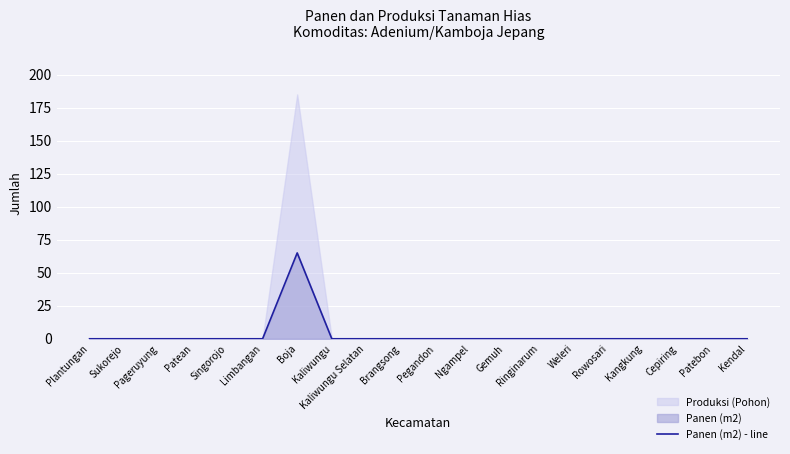

List the labels in order of value, smallest first.

Plantungan, Sukorejo, Pageruyung, Patean, Singorojo, Limbangan, Kaliwungu, Kaliwungu Selatan, Brangsong, Pegandon, Ngampel, Gemuh, Ringinarum, Weleri, Rowosari, Kangkung, Cepiring, Patebon, Kendal, Boja